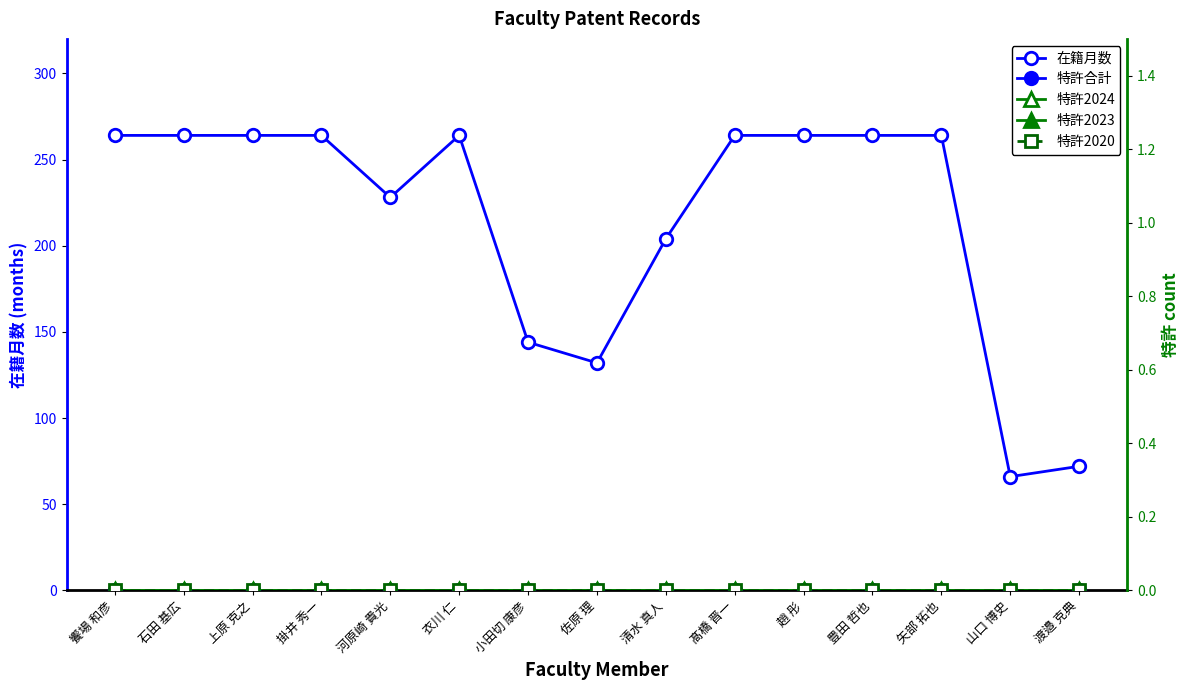

What is the label of the 3rd point from the left?

上原 克之